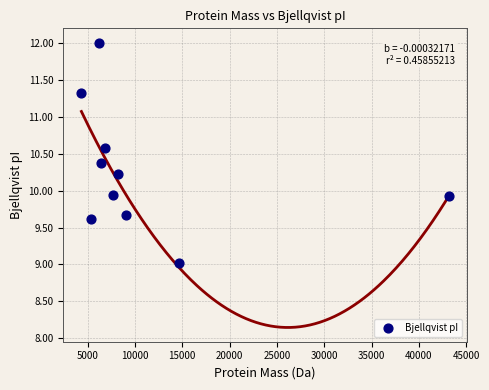

What is the range of X values (max minus min)?

38813.8